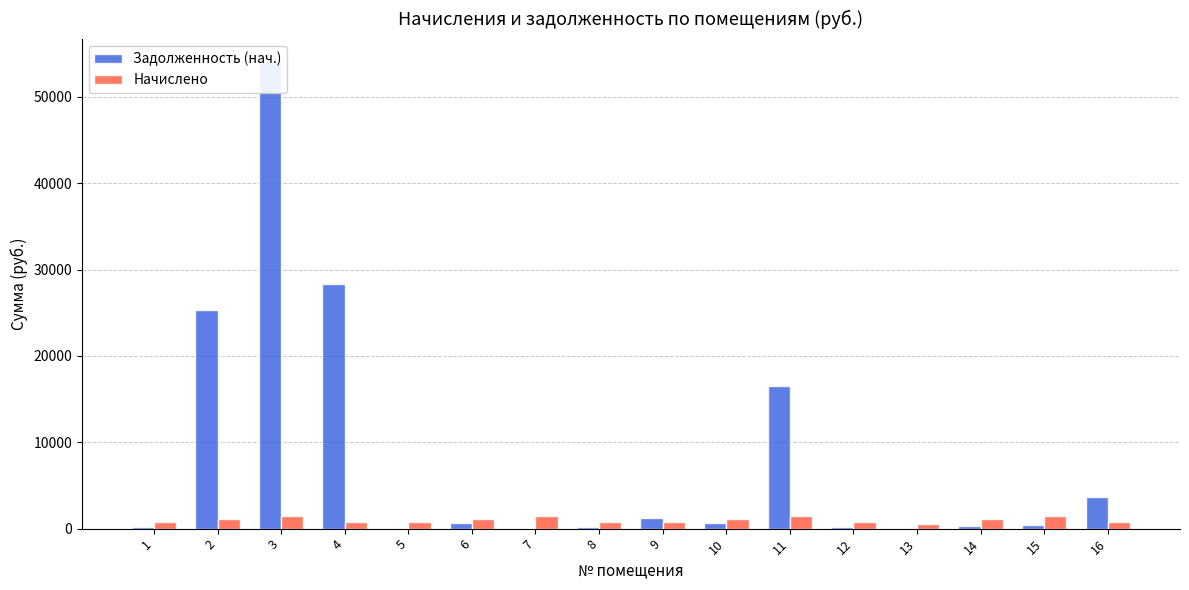

How many bars are there in total?

32